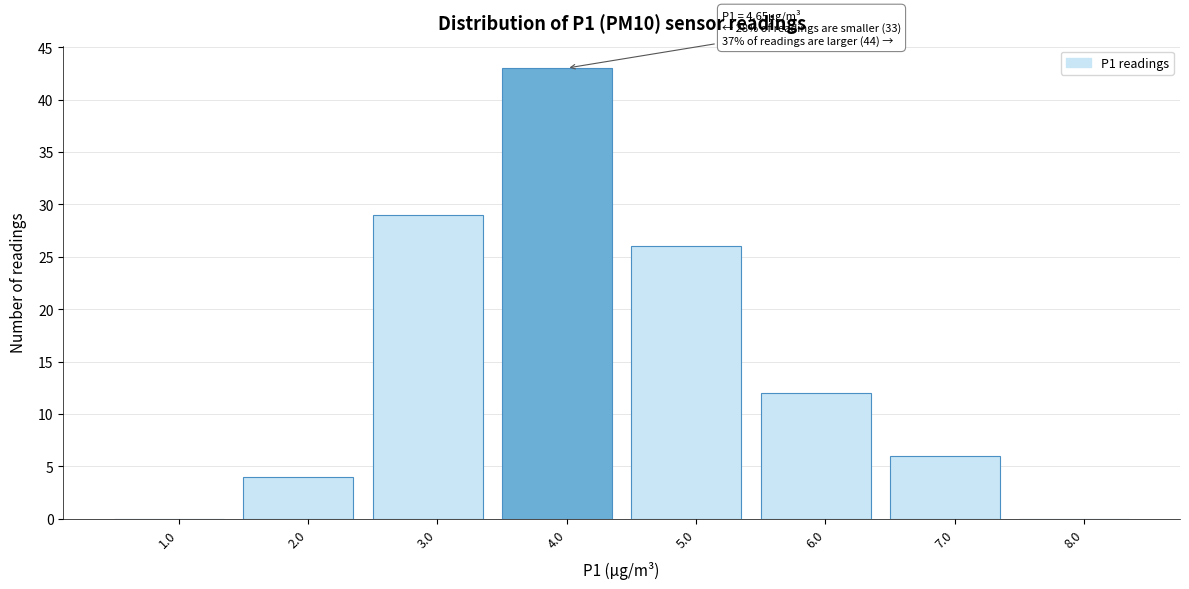

Reading left to right, extract all data points from this chart.

1.0=0	2.0=4	3.0=29	4.0=43	5.0=26	6.0=12	7.0=6	8.0=0